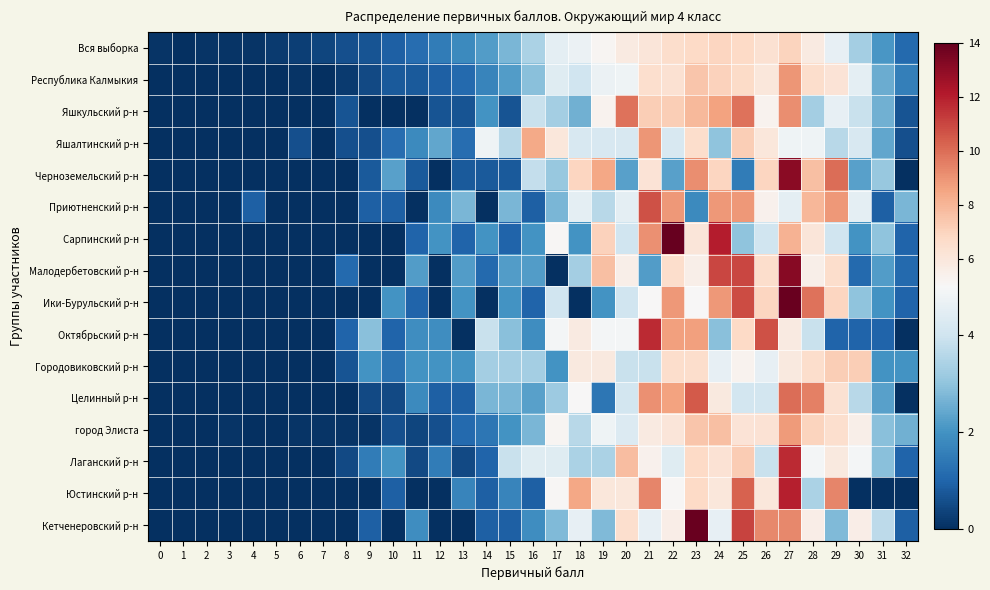

Which has a higher value, 7 or 15?

15